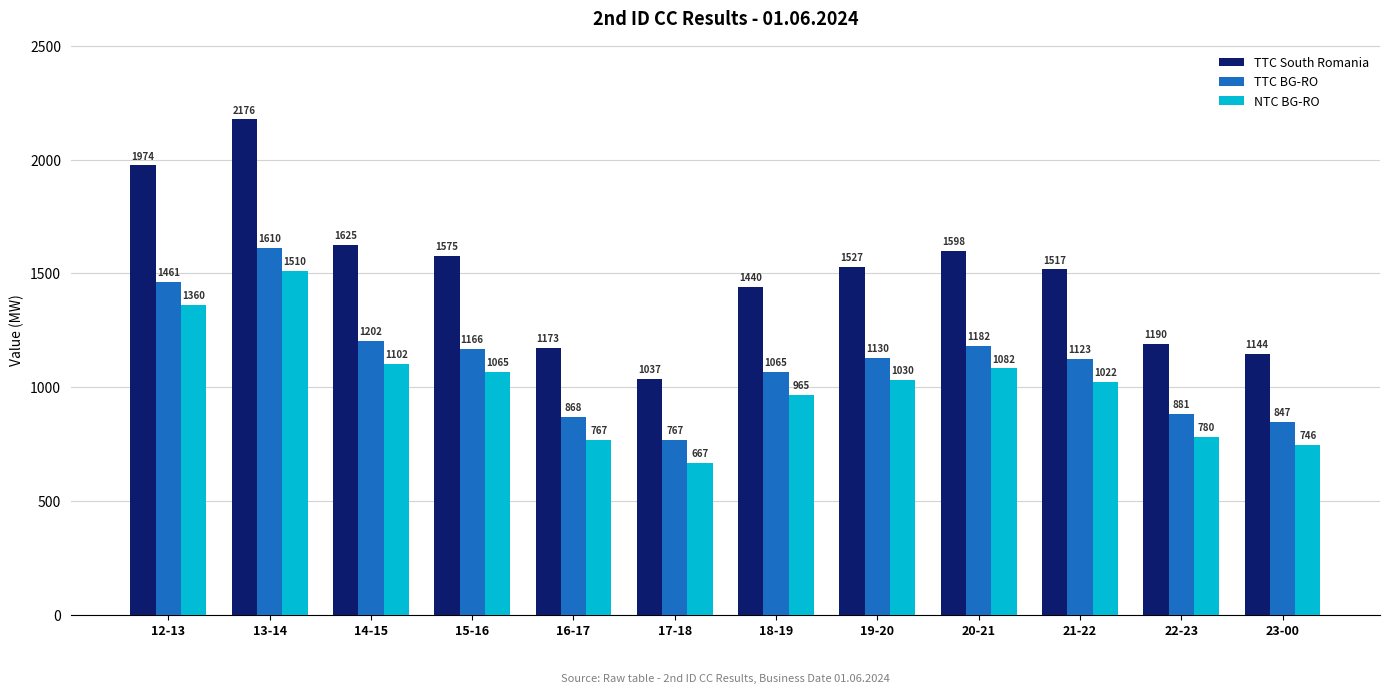

Is it true that NTC BG-RO equals 746 at 23-00?

True